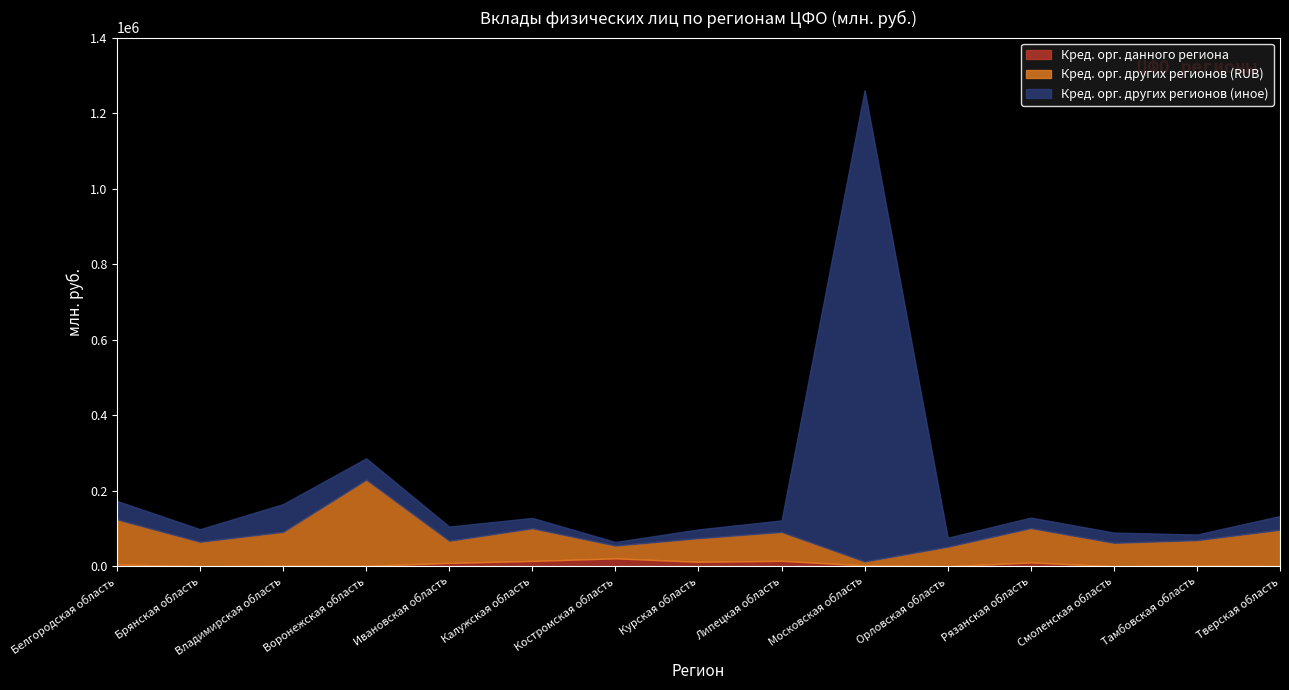

True or false: Кред. орг. данного региона has more than 1 interior local peaks.

True